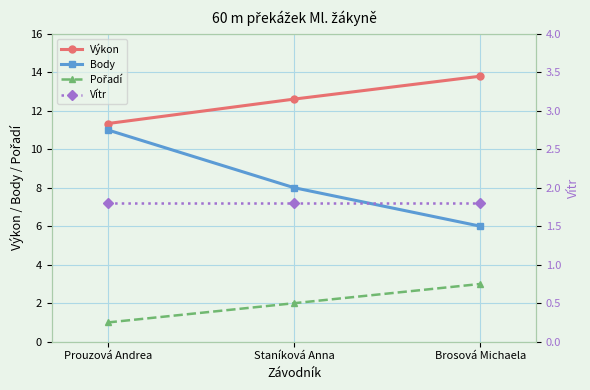

What is the highest value of the Body series?

11.0